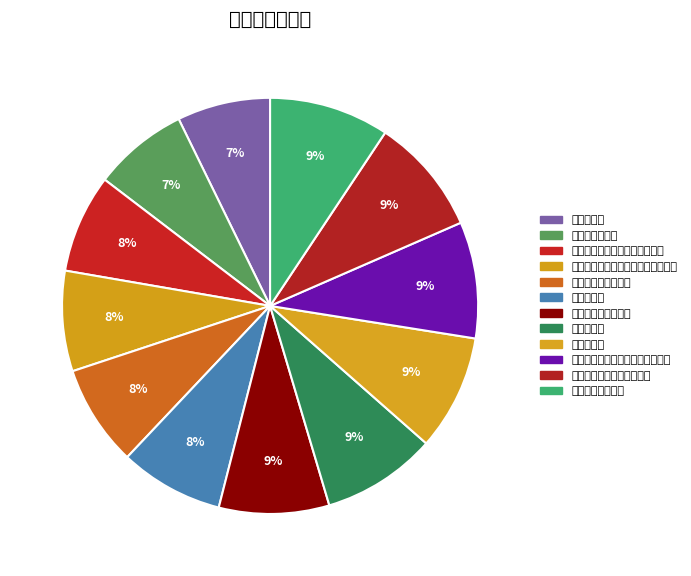

To the nearest percent, what is the combined percentage of 中国共产党曹县县委办公室 and 曹县司法局?

17%